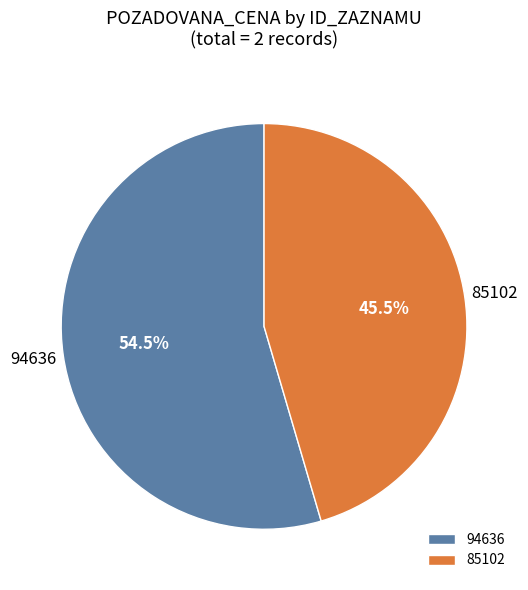

Approximately how many times larger is the value at 85102 compared to 94636?

0.8